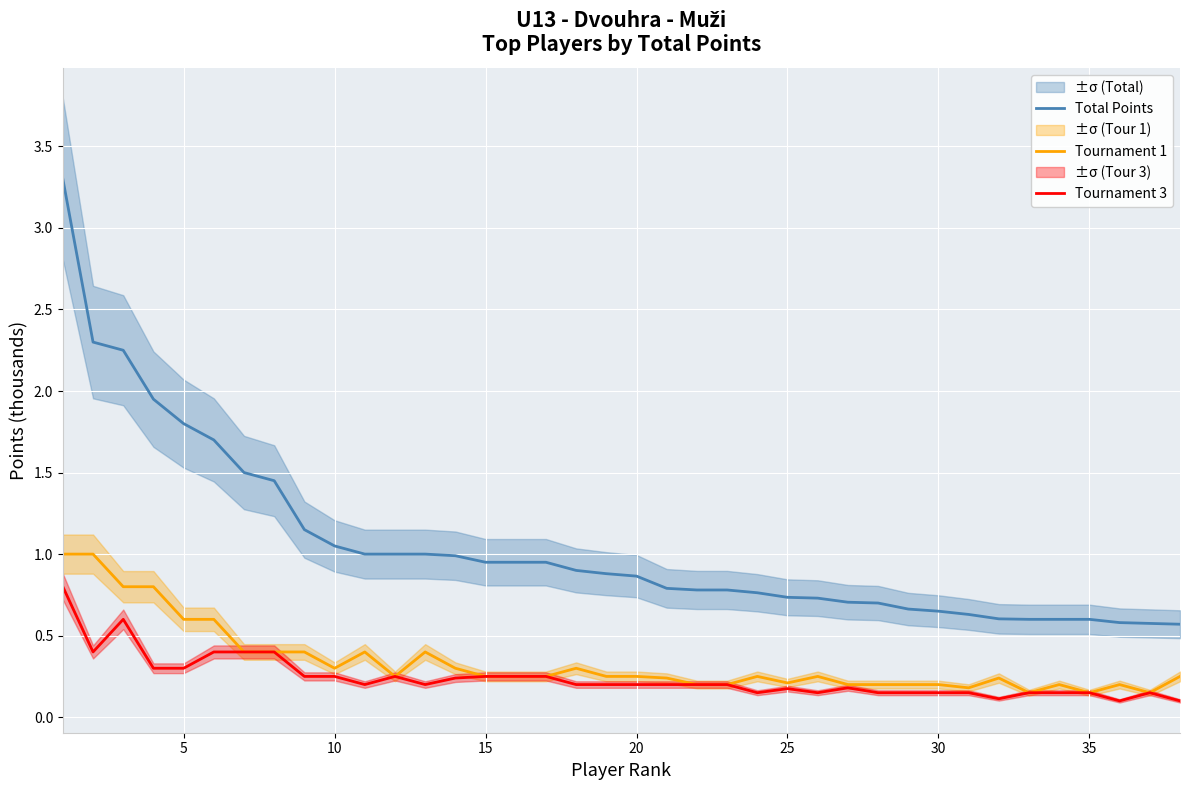

How many Tournament 1 values are between 0 and 1?

38